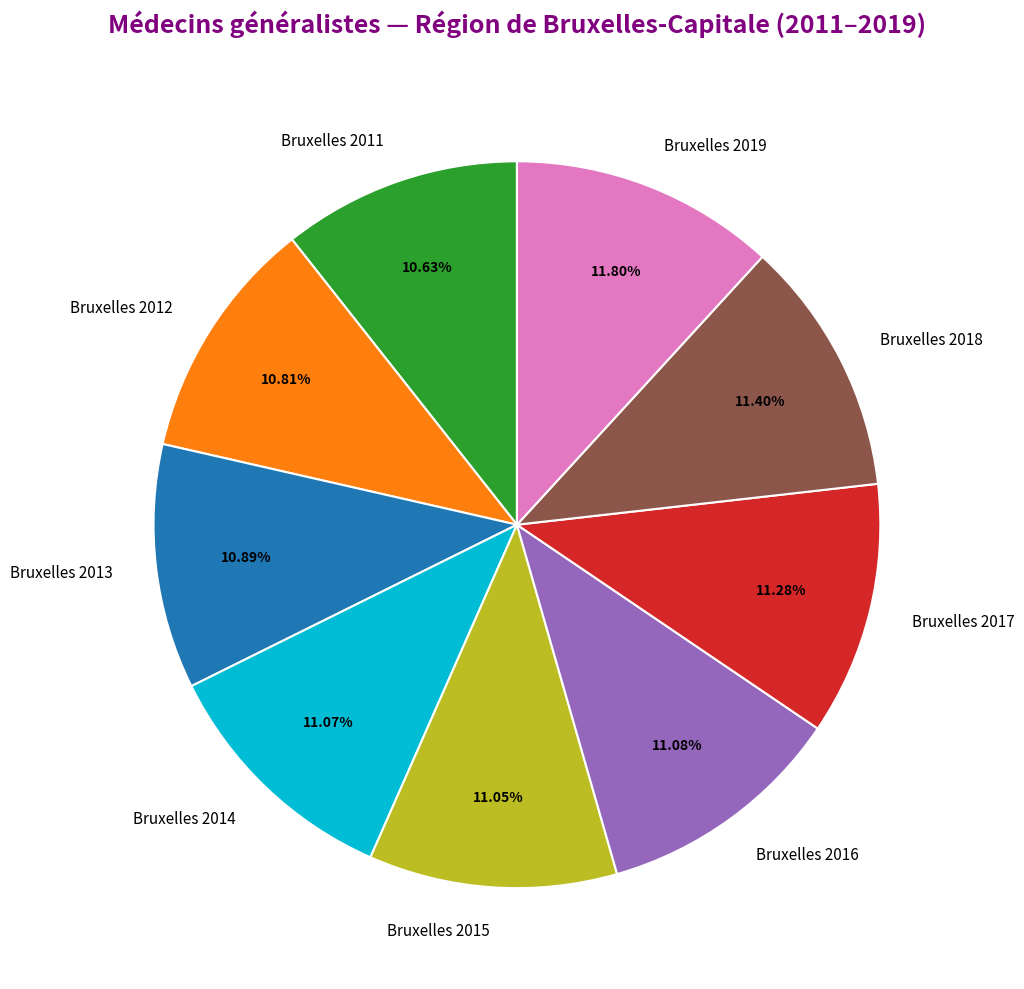

What is the ratio of the value at Bruxelles 2015 to the value at Bruxelles 2017?

1.0